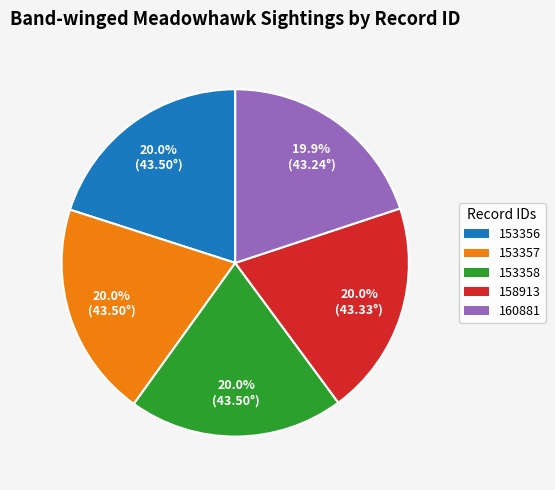

How much of the chart is everything except 153356?

80.0%